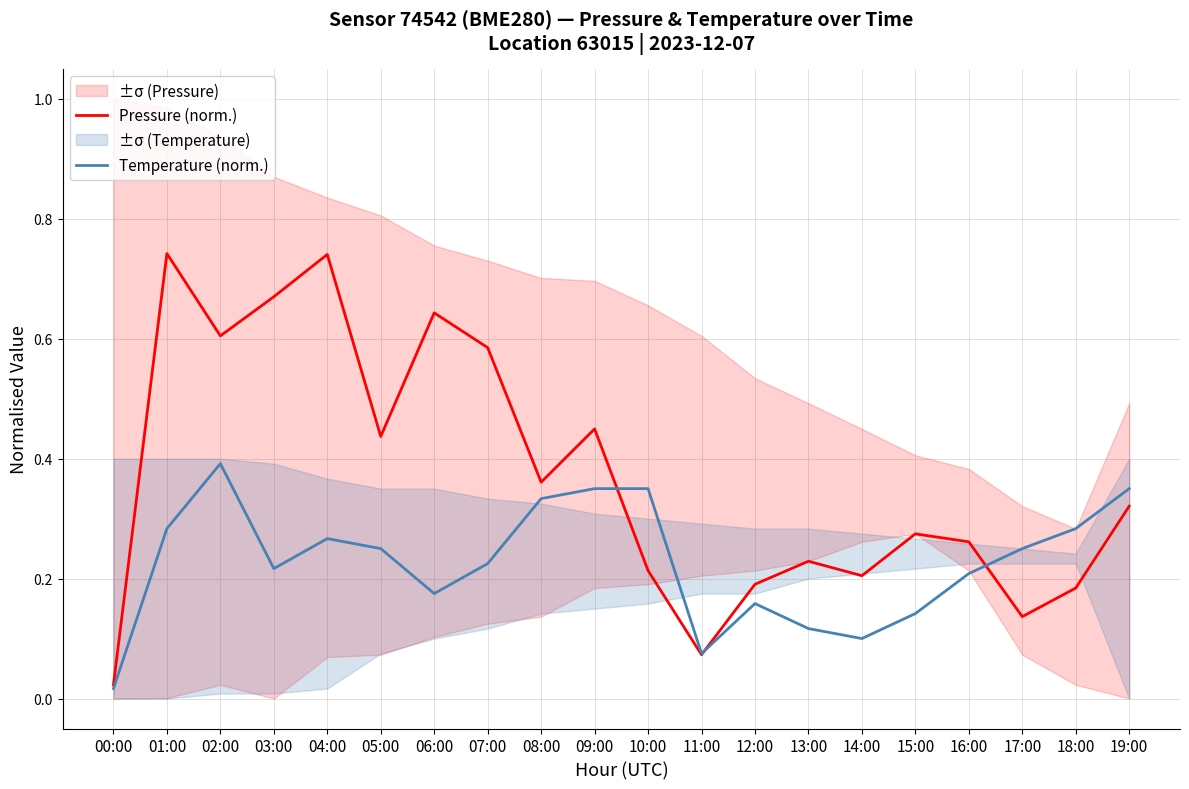

What is the difference between the second highest and minimum values in the Pressure (norm.) series?

0.7